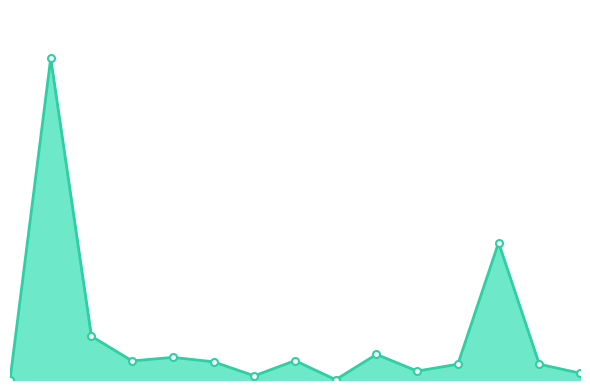

Is this an area chart (filled region under the line)?

Yes